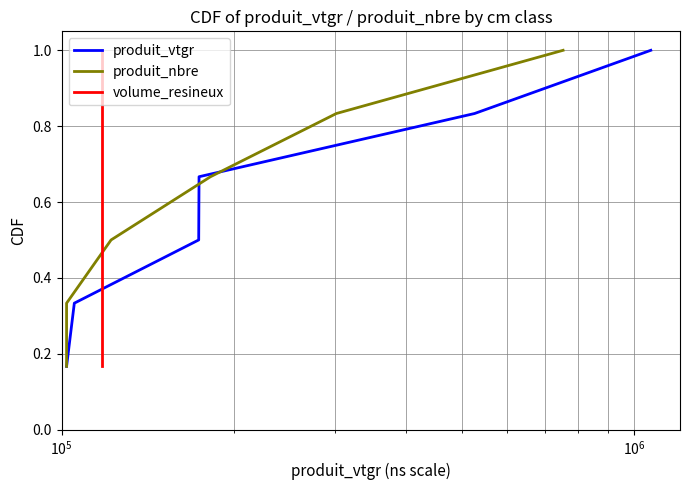

How many lines are shown in the chart?

3